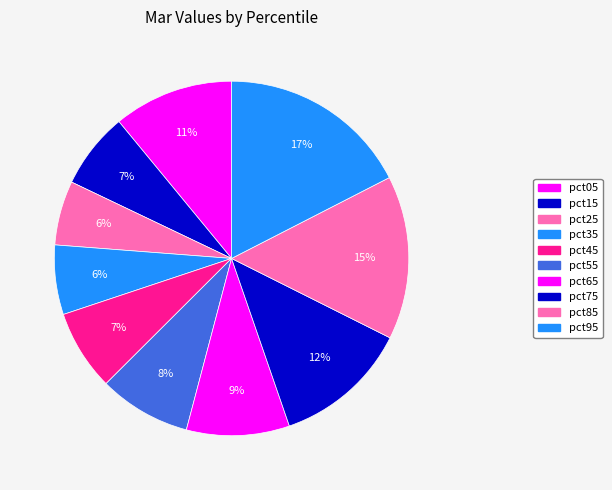

To the nearest percent, what is the combined percentage of pct65 and pct35?

16%